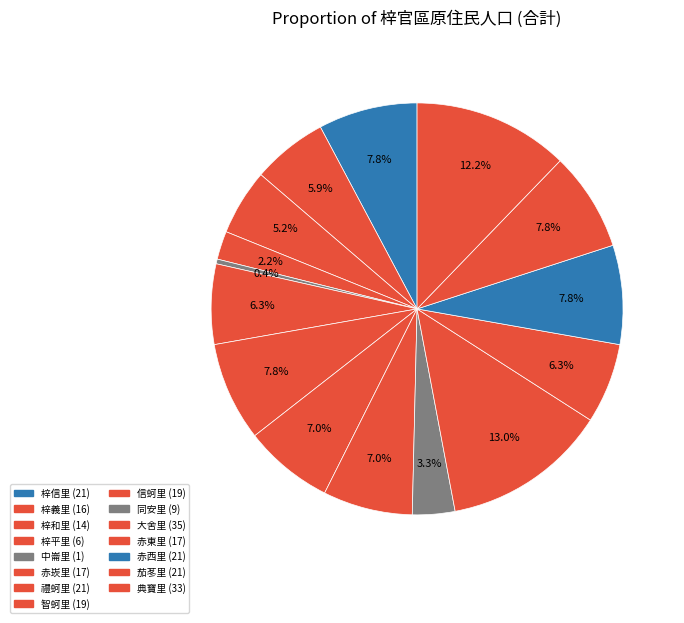

True or false: 典寶里 accounts for 27% of the total.

False